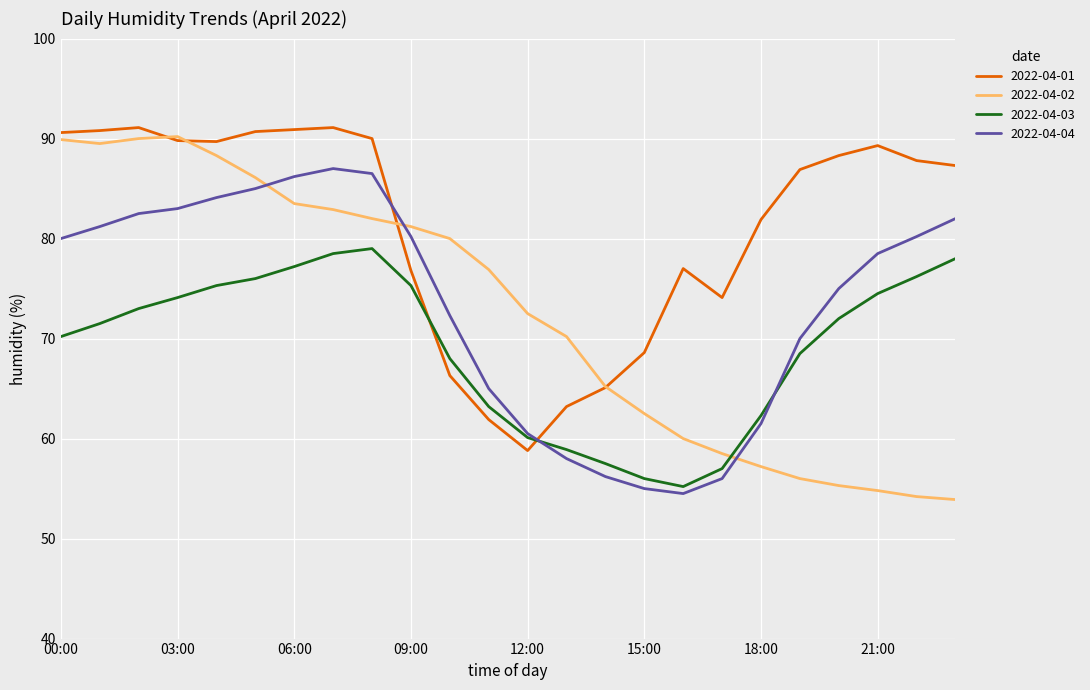

What is the lowest value of the 2022-04-03 series?

55.2